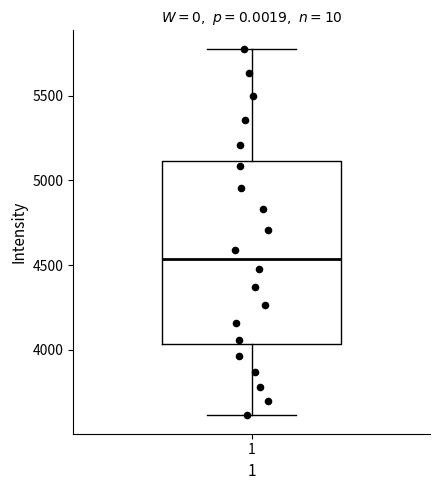

Transcribe this box plot: give where the median line is, the range the box spans, and where the two whiskers end, as read against the y-axis. The values are not printed on the chart, so give them approximately, as read against the axis.

median 4550, box 4050 to 5100, whiskers 3600 to 5800